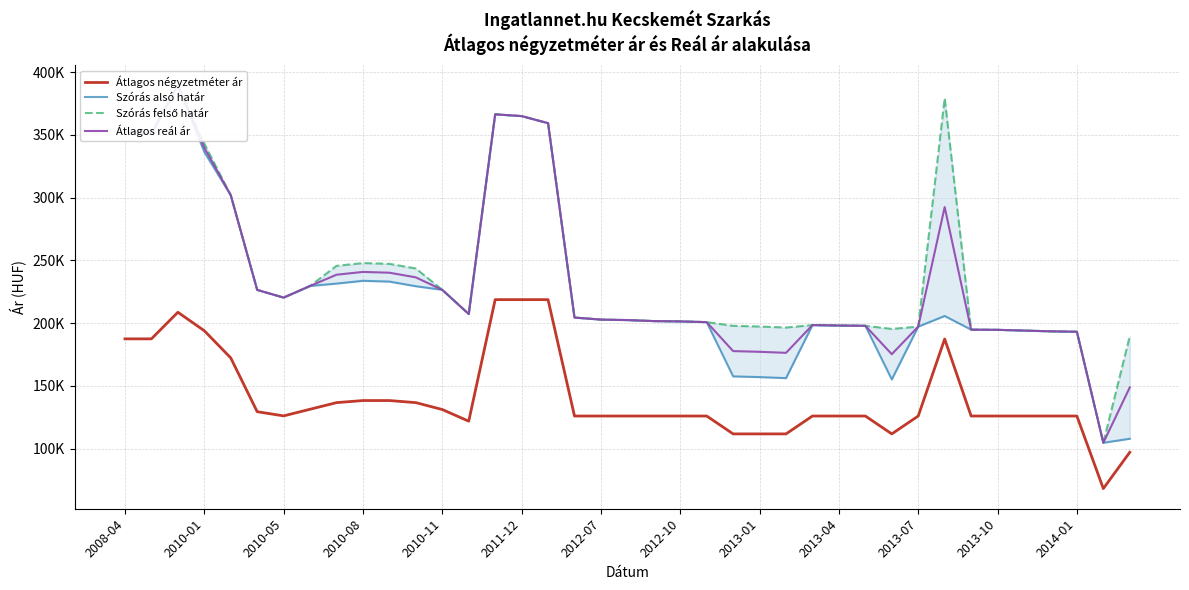

Is this an area chart (filled region under the line)?

No